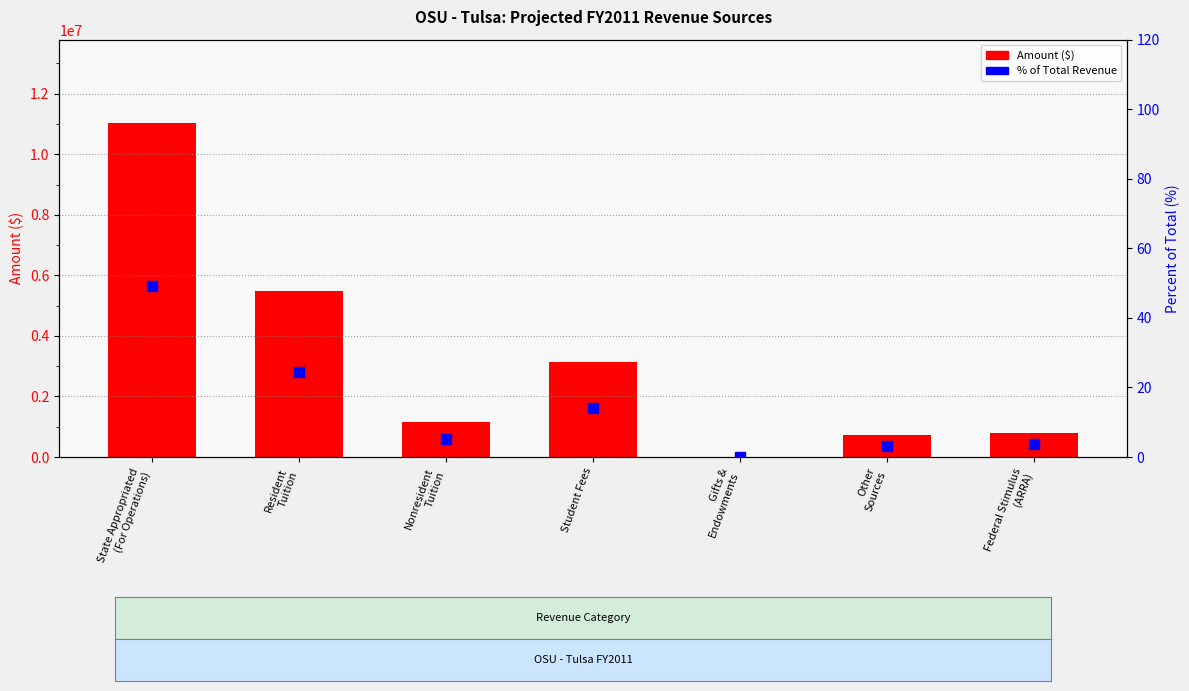

Which series contains the lowest Y value?

Percentile / % of Total